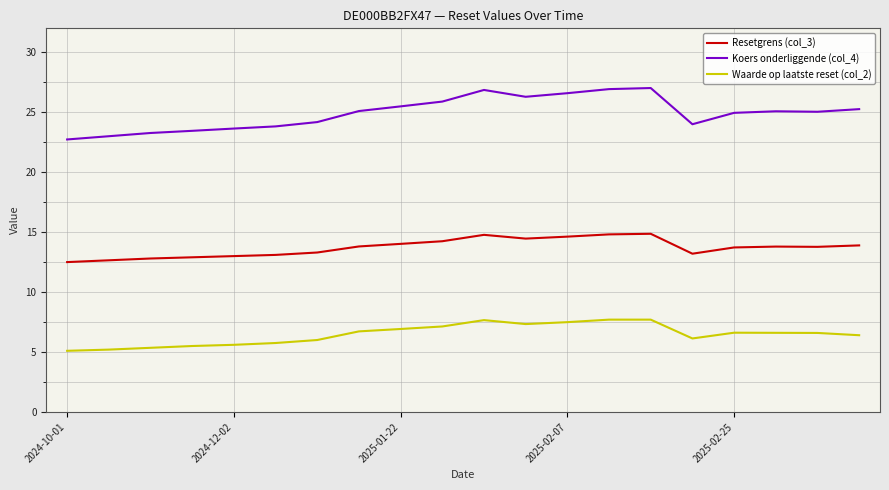

Does the chart have visible grid lines?

Yes